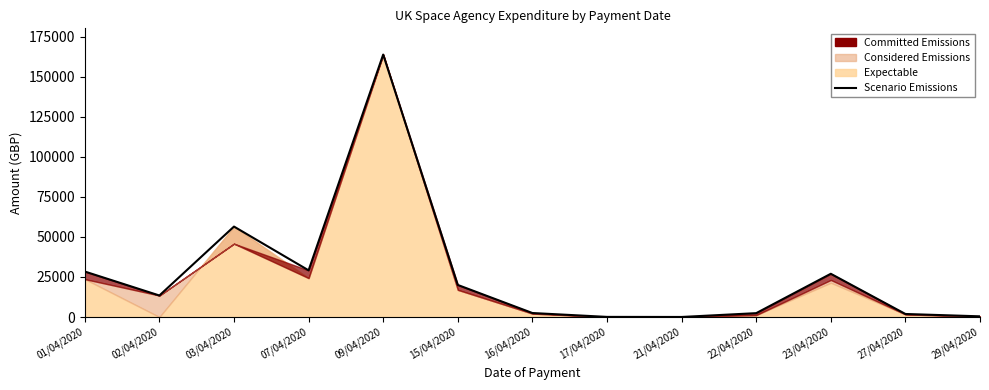

Between 15/04/2020 and 22/04/2020, which is larger?

15/04/2020